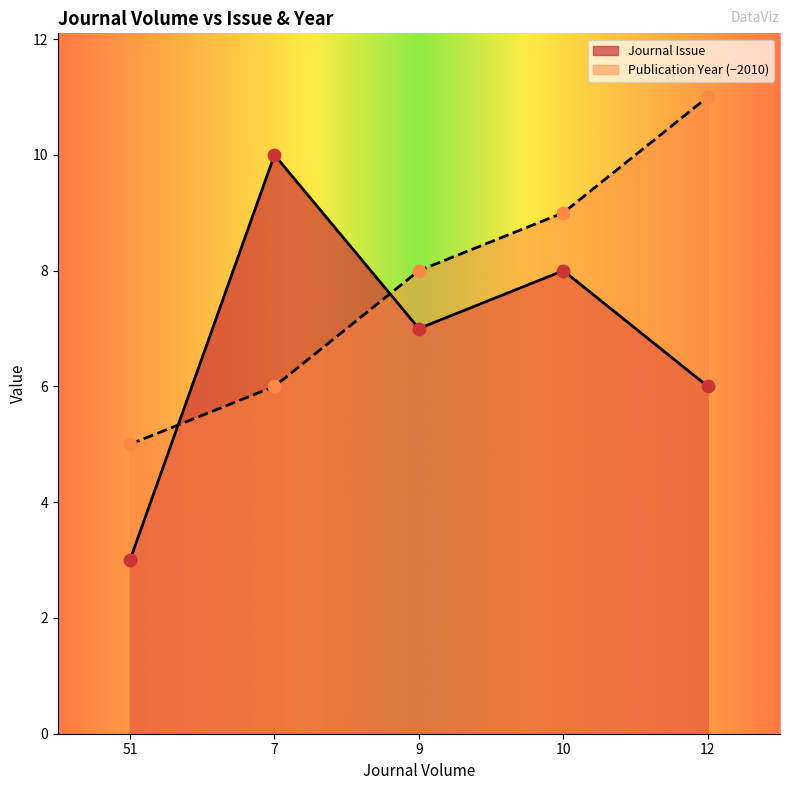

Which series reaches the maximum Y coordinate?

Publication Year